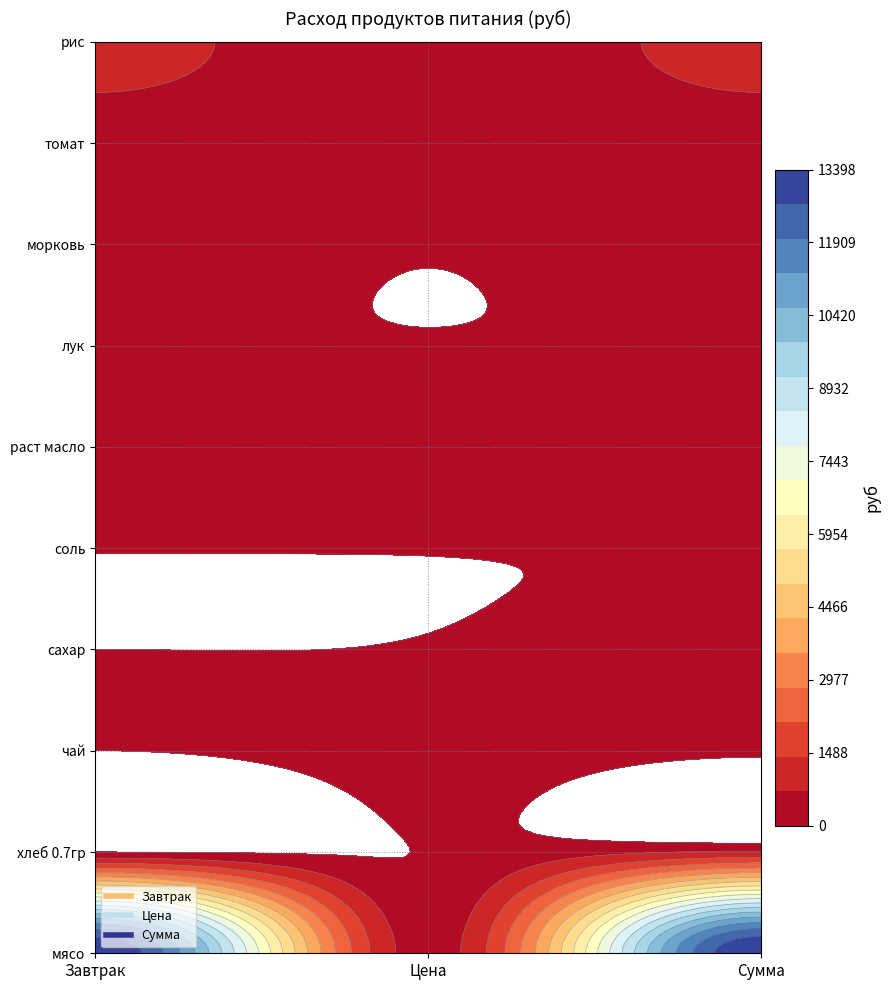

Rank the series at Завтрак from lowest to highest value.

хлеб 0.7гр, чай, сахар, соль, лук, раст масло, морковь, томат, рис, мясо